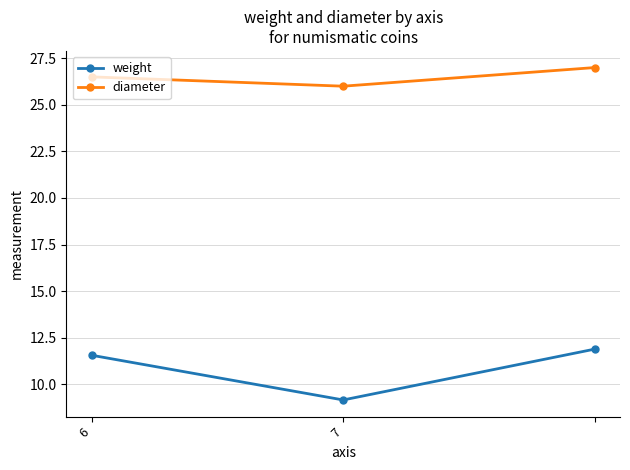

List the series in order of their peak value, lowest first.

weight, diameter